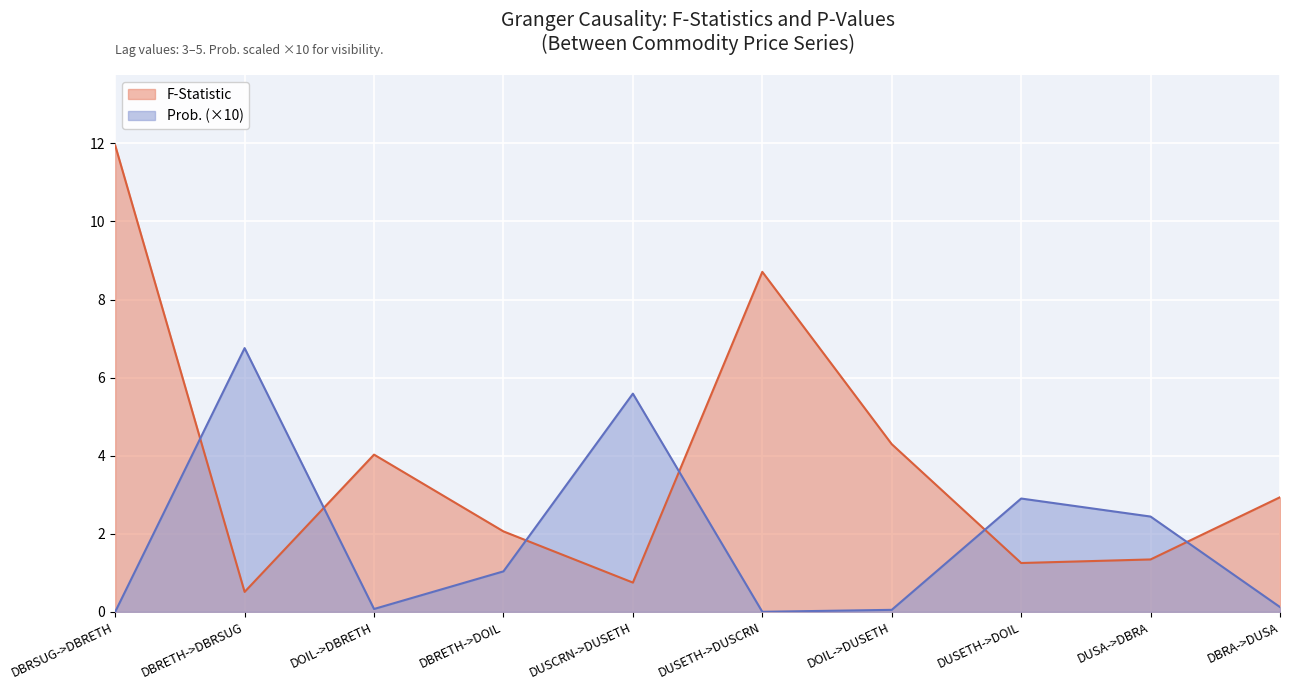

What is the approximate value of F-Statistic at DBRA->DUSA?

2.9